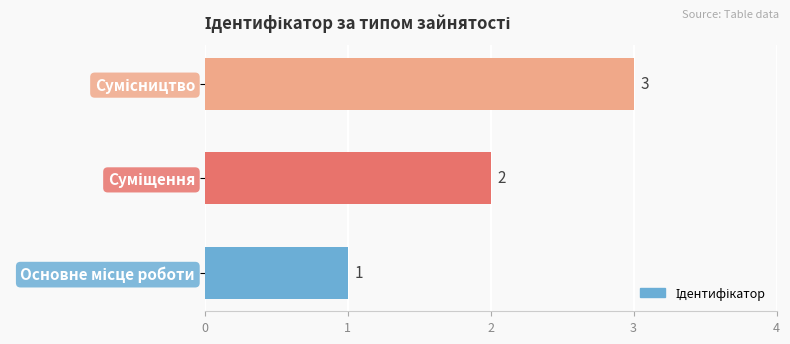

Does the chart contain stacked bars?

No